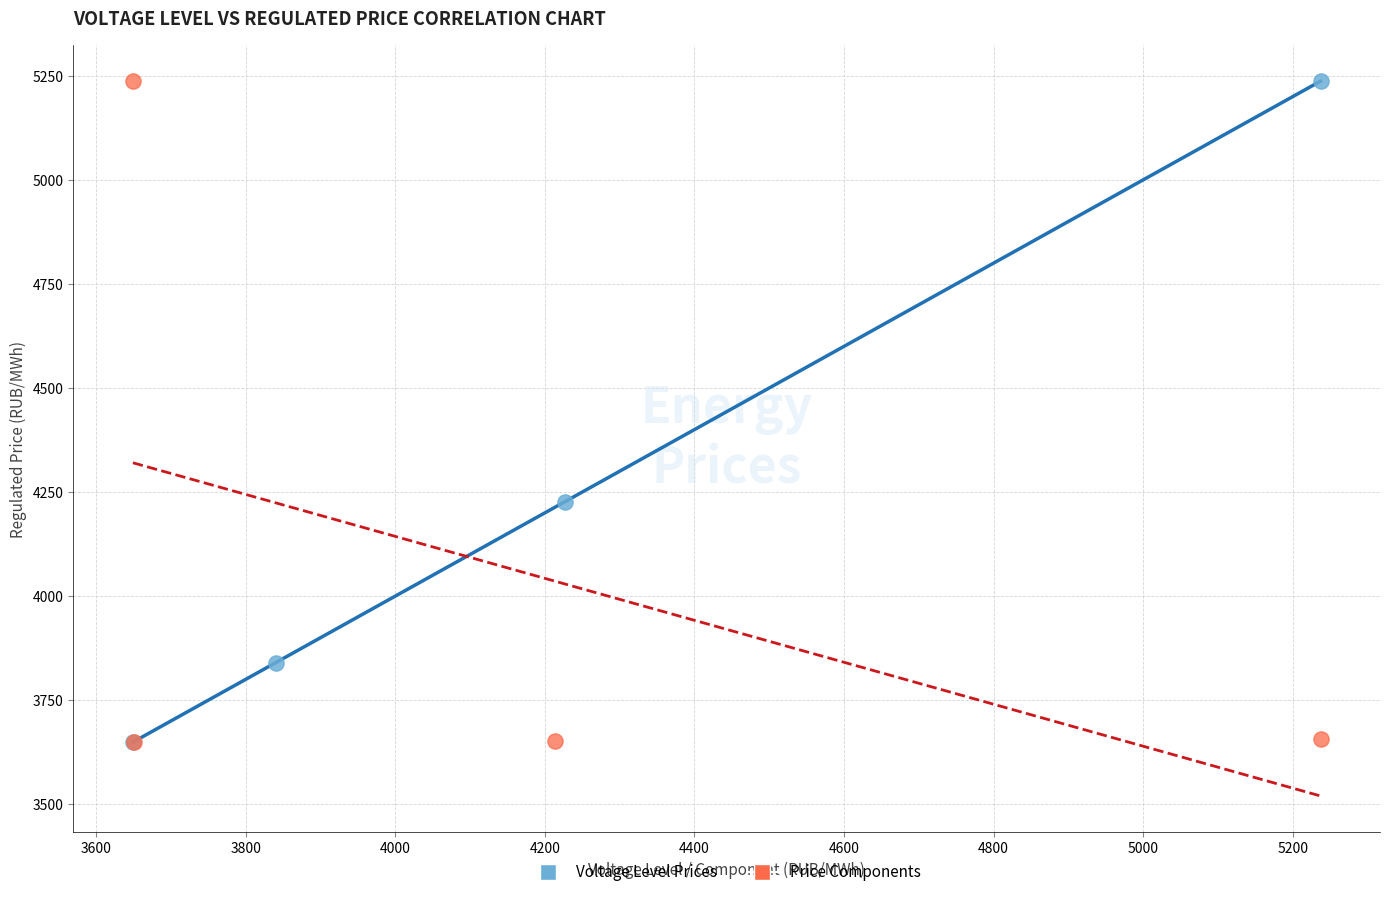

What are all the series names shown in the legend?

Voltage Level Prices, Price Components